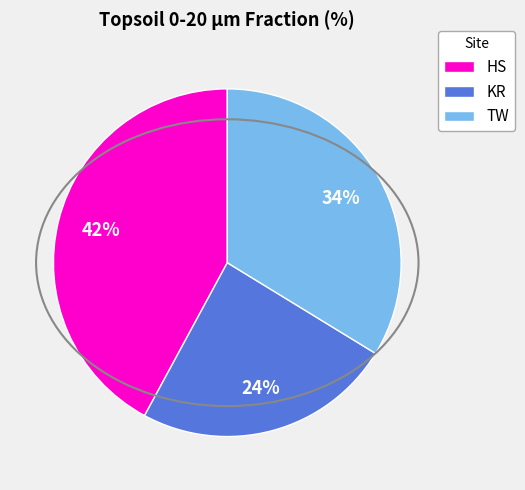

Between TW and HS, which is larger?

HS